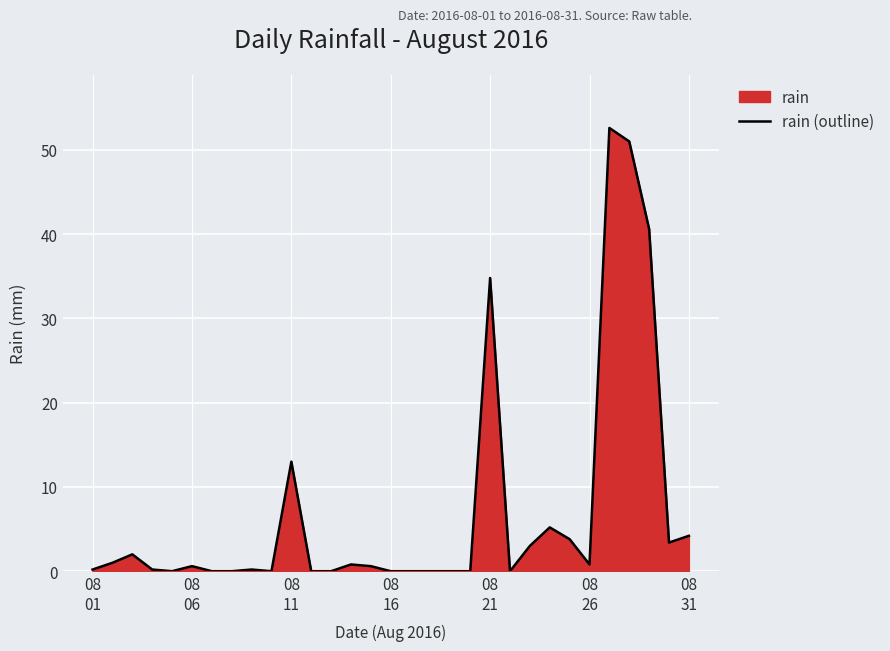

What is the difference between the maximum and minimum values?

52.6